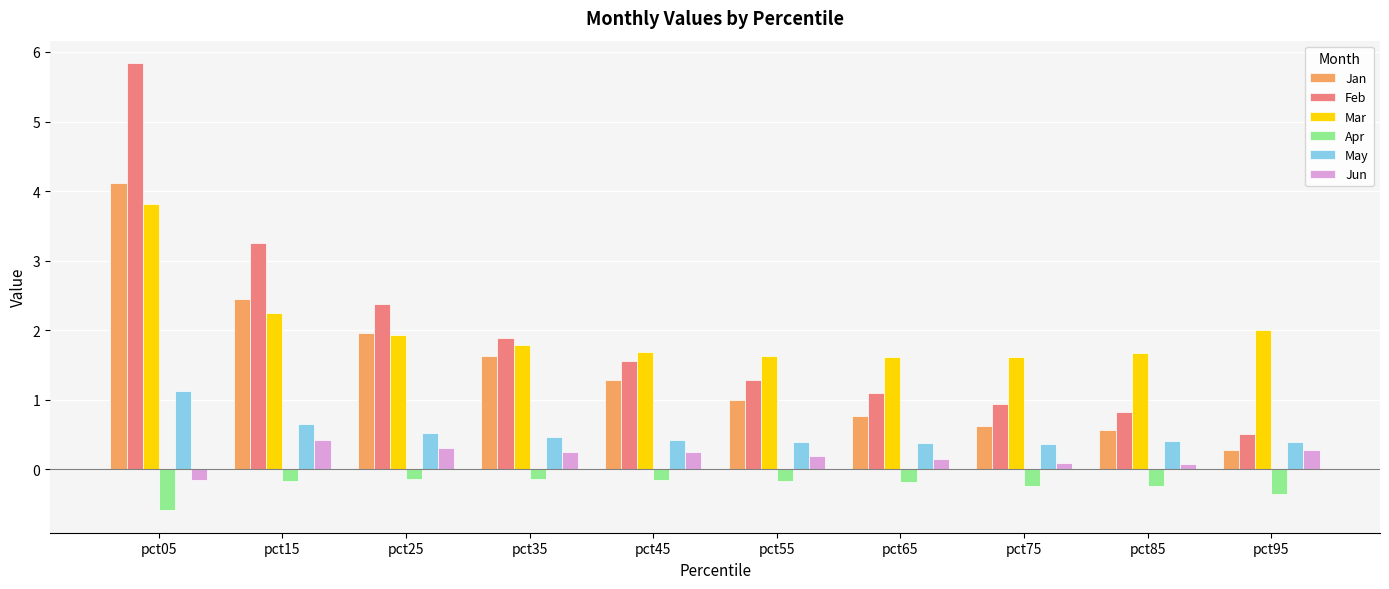

Which series has the widest spread of values?

Feb